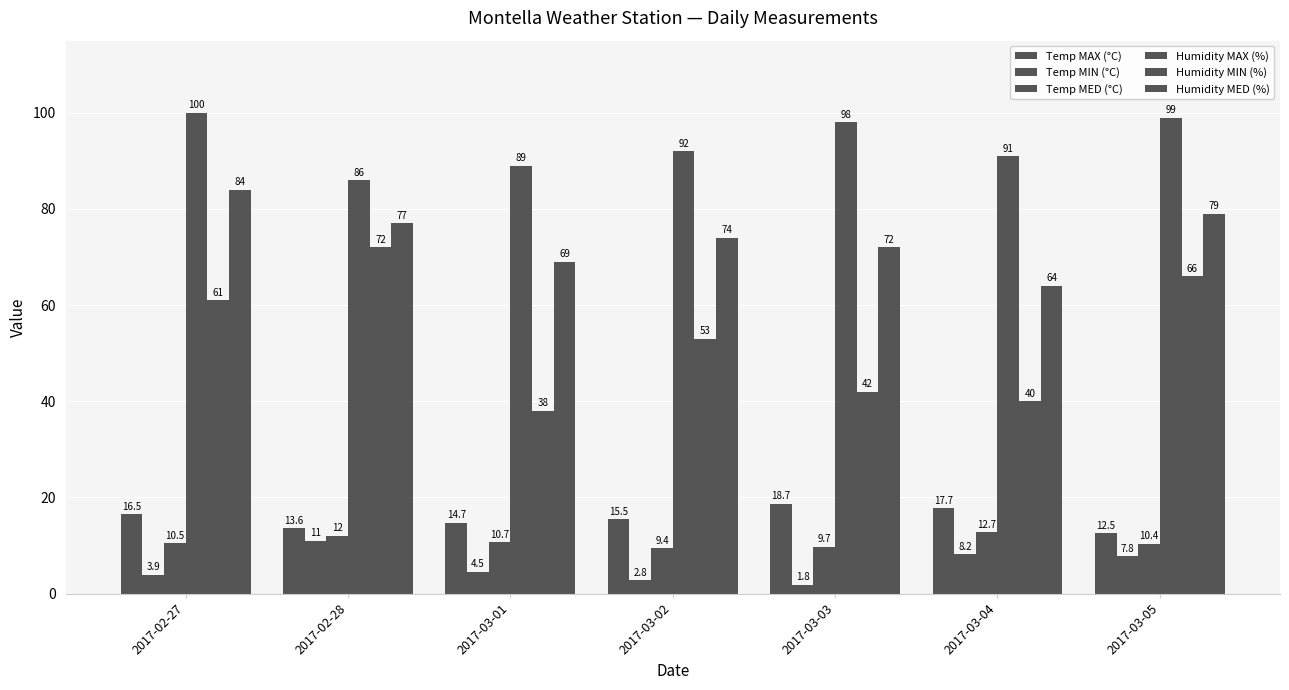

How many groups of bars are there?

7